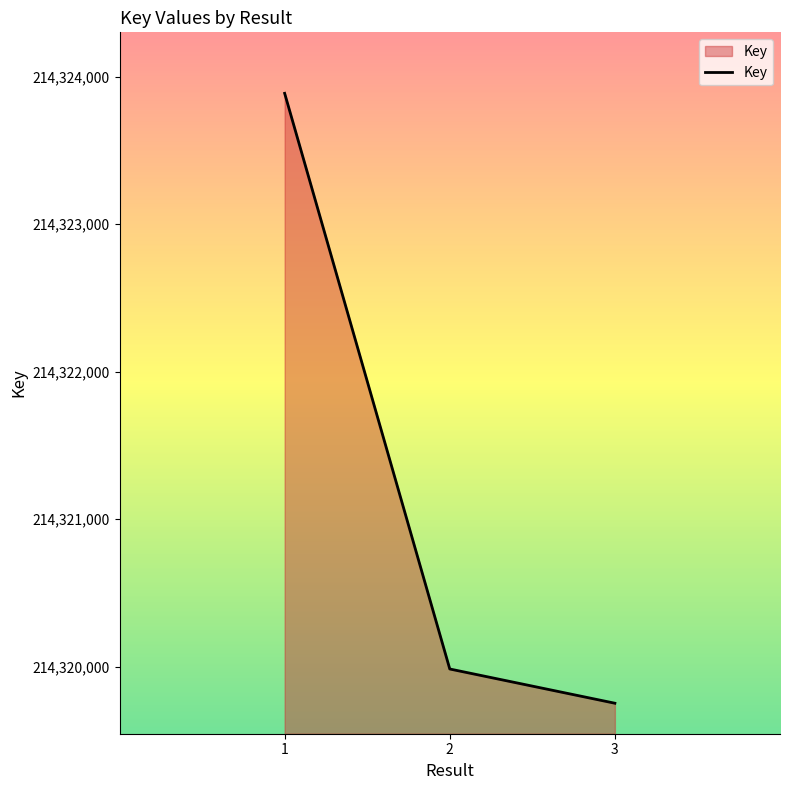

Does the chart have visible grid lines?

No